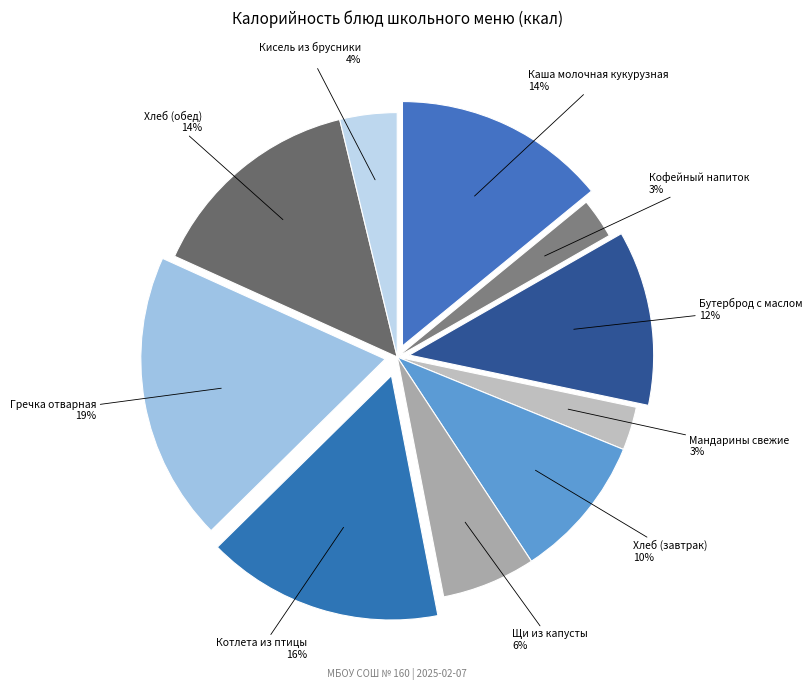

How many slices are in this pie chart?

10